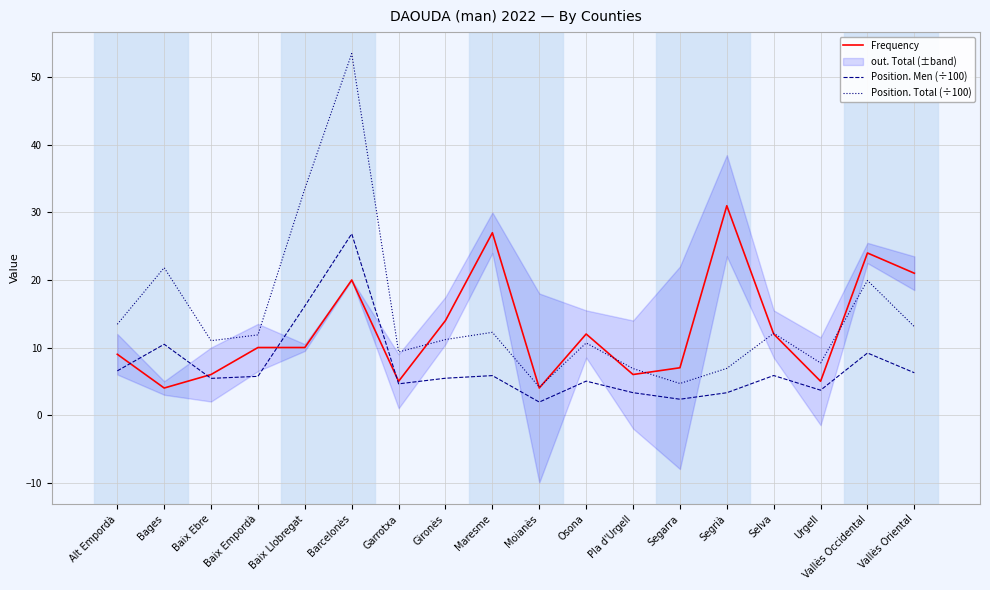

List the series in order of their overall mean, lowest first.

Position. Men (÷100), Frequency, Position. Total (÷100)